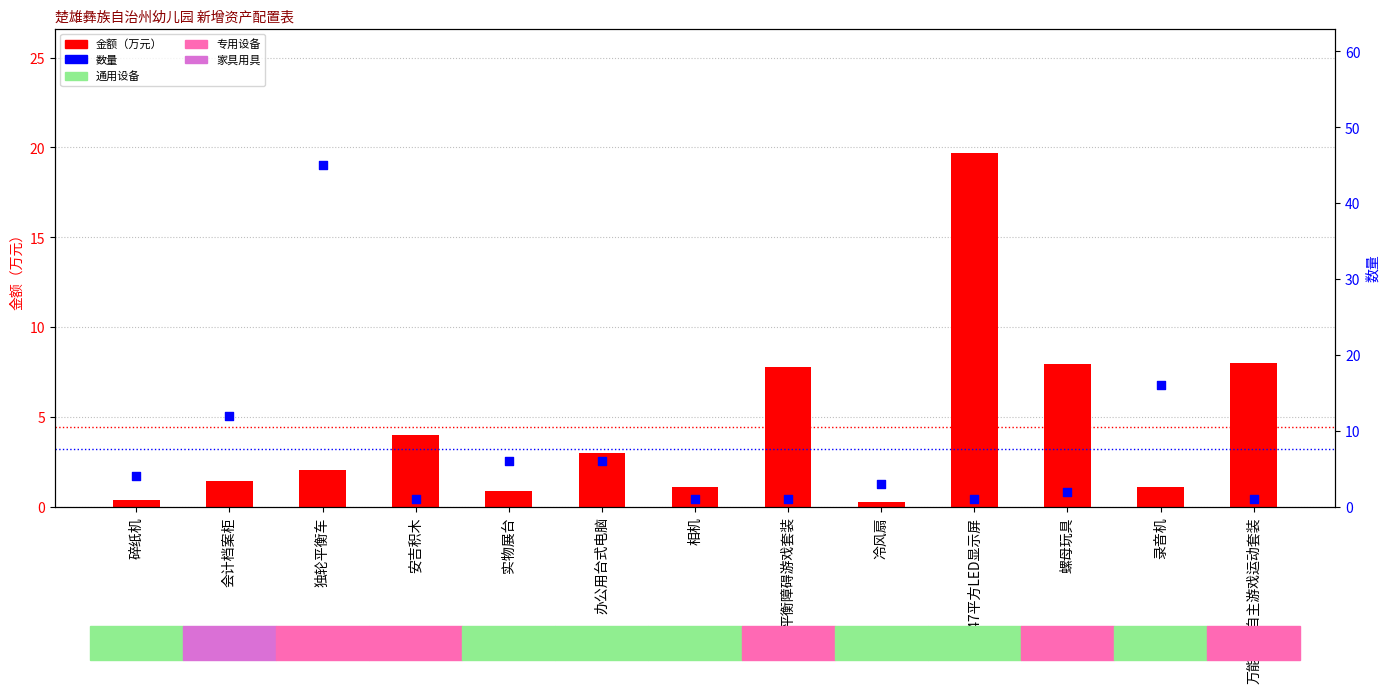

Which series reaches the minimum Y coordinate?

金额（万元）